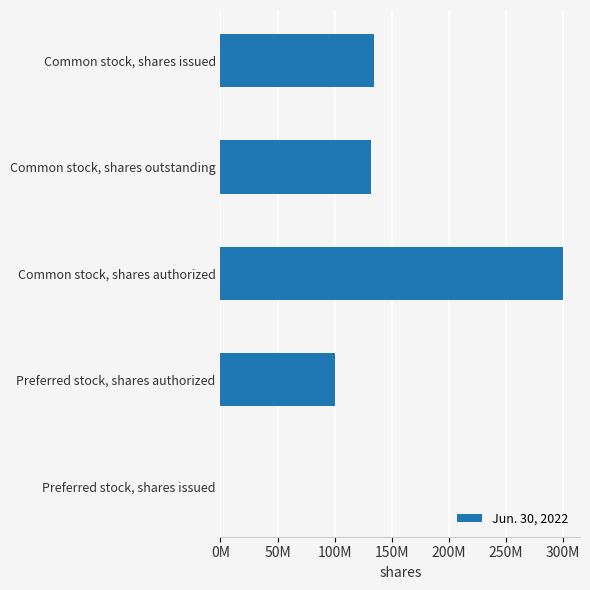

Are the bars grouped side by side (vs. stacked)?

No